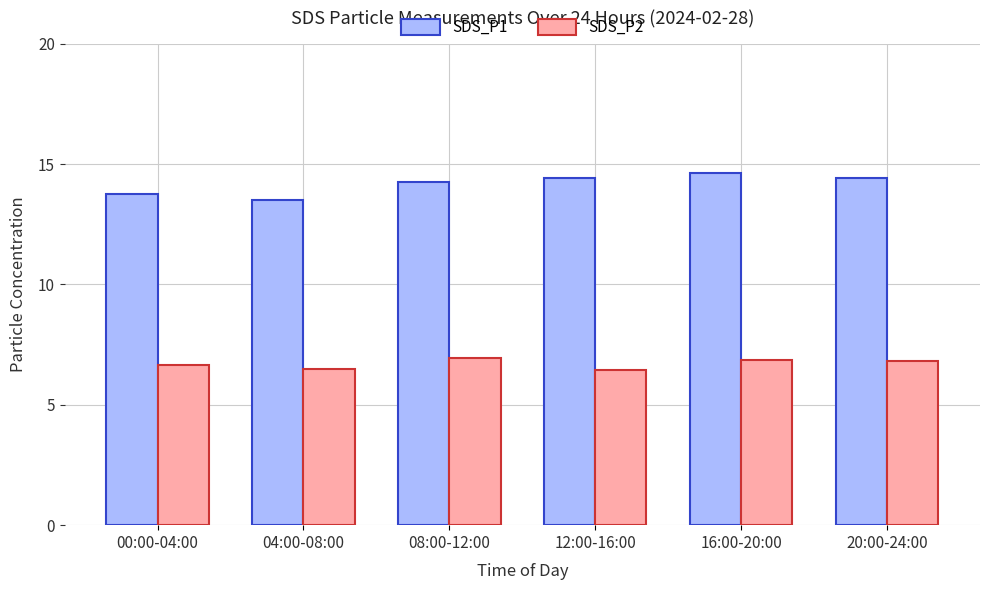

True or false: SDS_P1 has a value of 14.4 at 12:00-16:00.

True